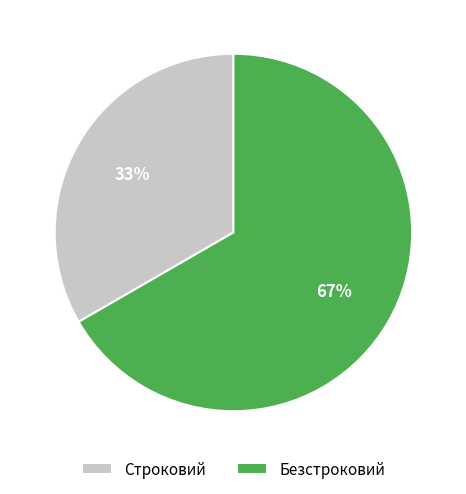

Is the sum of Безстроковий and Строковий greater than half?

Yes